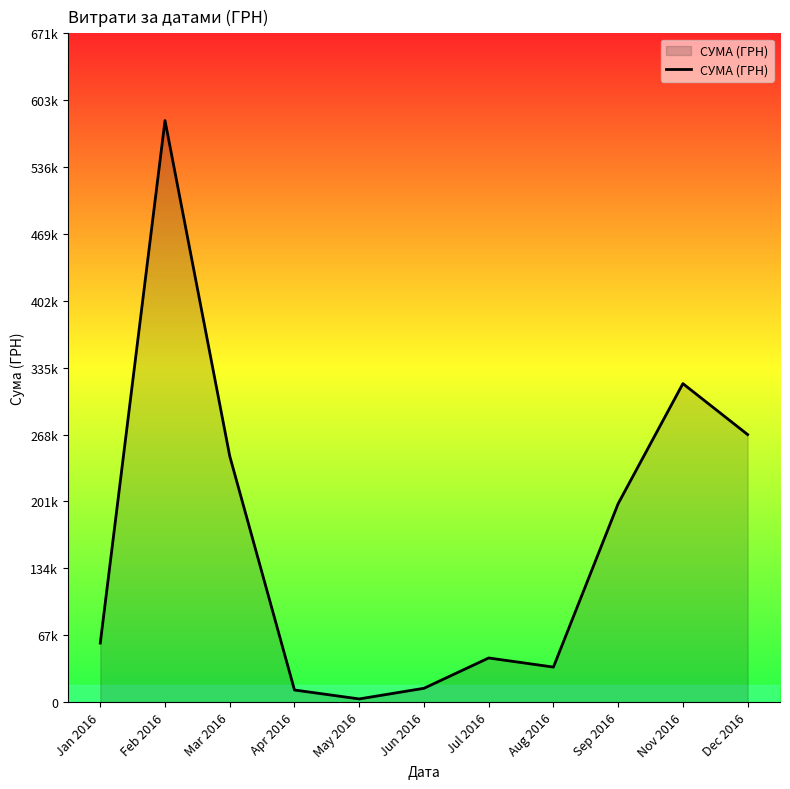

True or false: the data shows 13841.3 at Jun 2016.

True